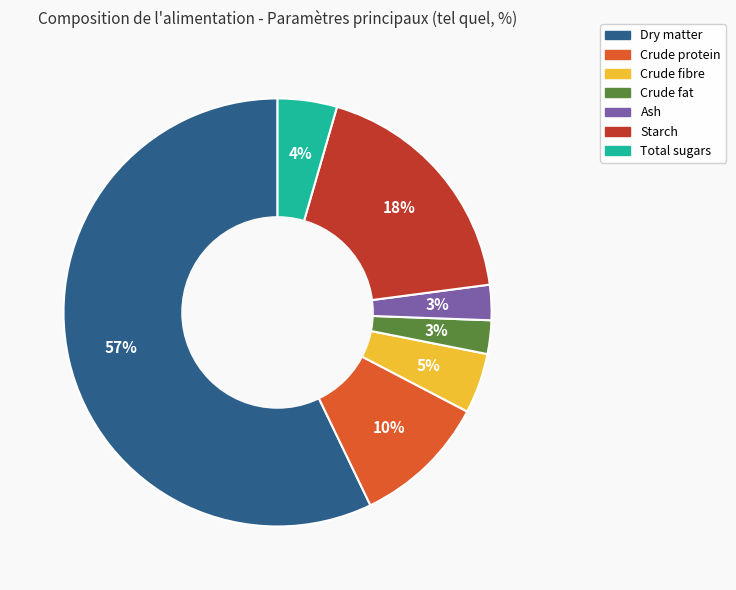

What is the largest slice in the pie chart?

Dry matter